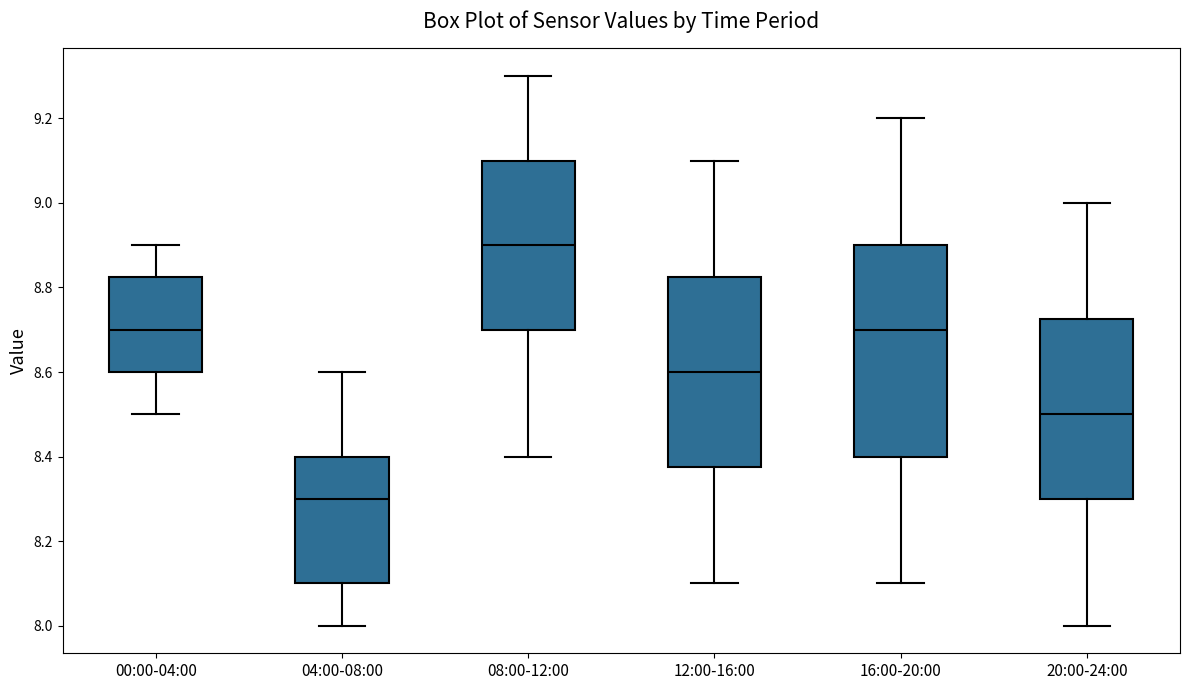

Which box is the tallest, from its lower edge to its upper edge?

16:00-20:00